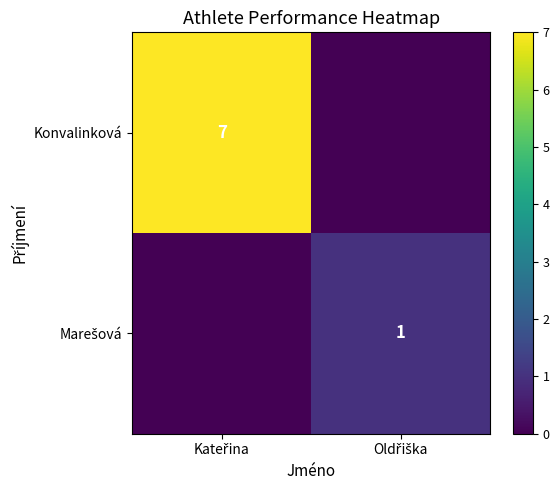

List the series in order of their peak value, lowest first.

Marešová, Konvalinková